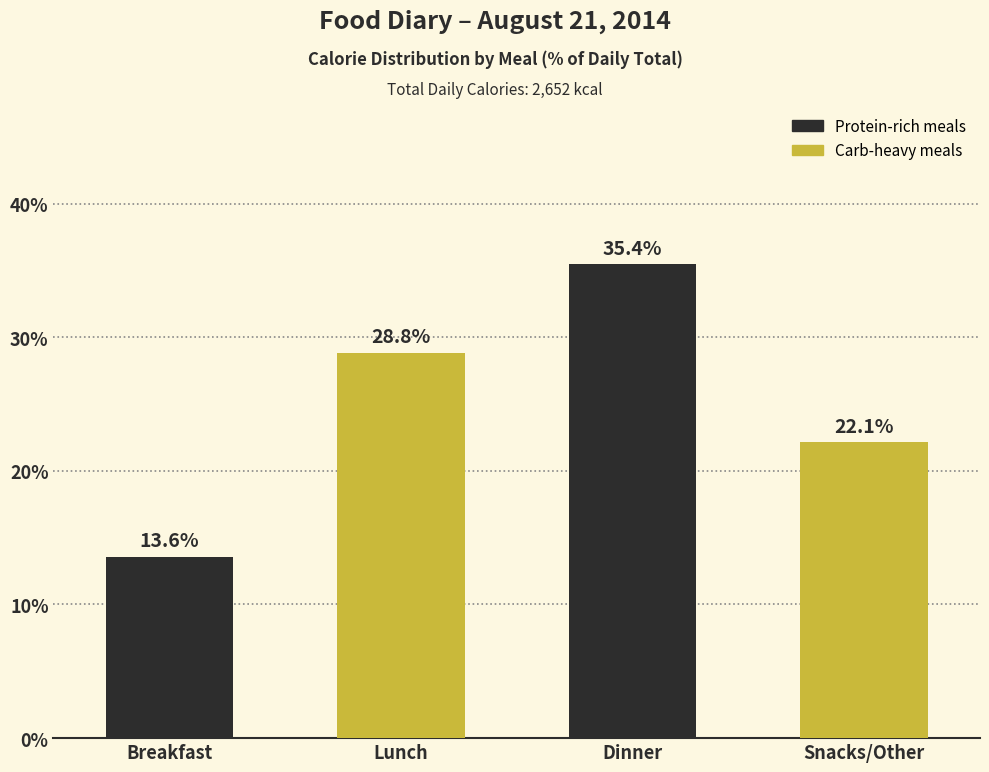

Reading left to right, extract all data points from this chart.

13.6	28.8	35.4	22.1